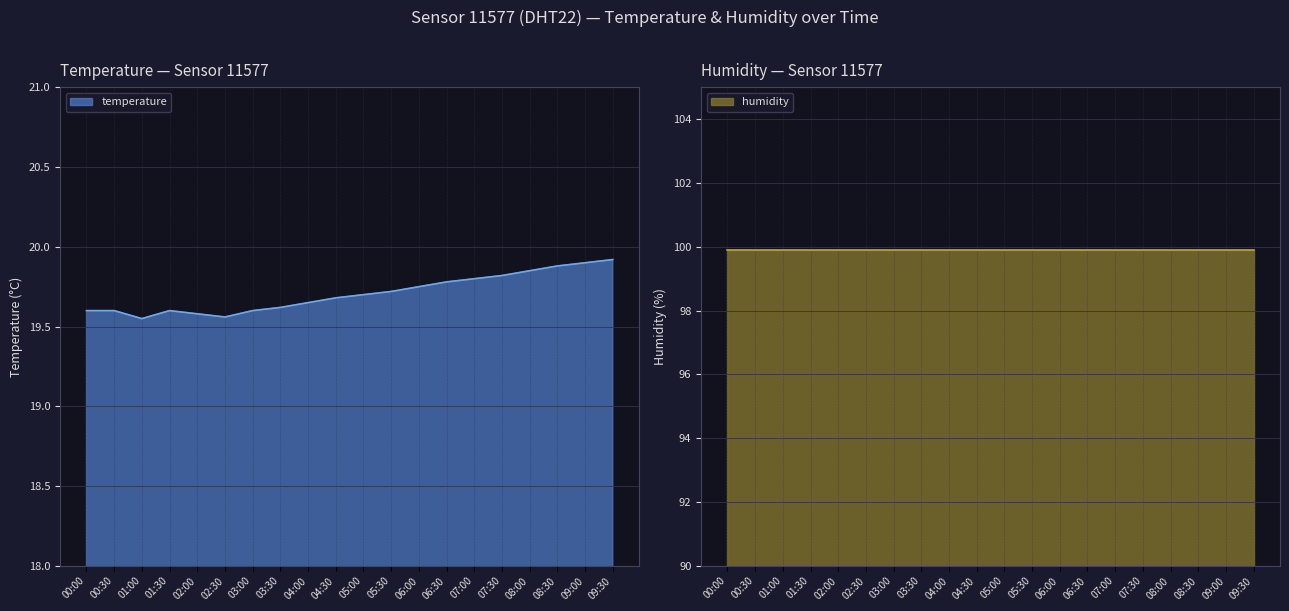

What is the sum of all values?

394.2